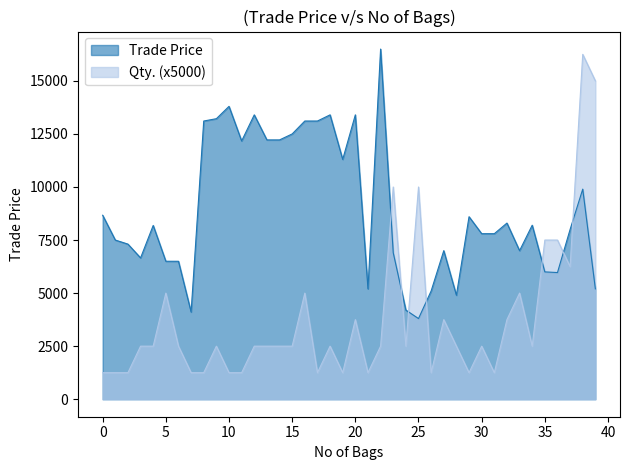

Which series has the largest range (max minus min)?

Qty. (x5000)